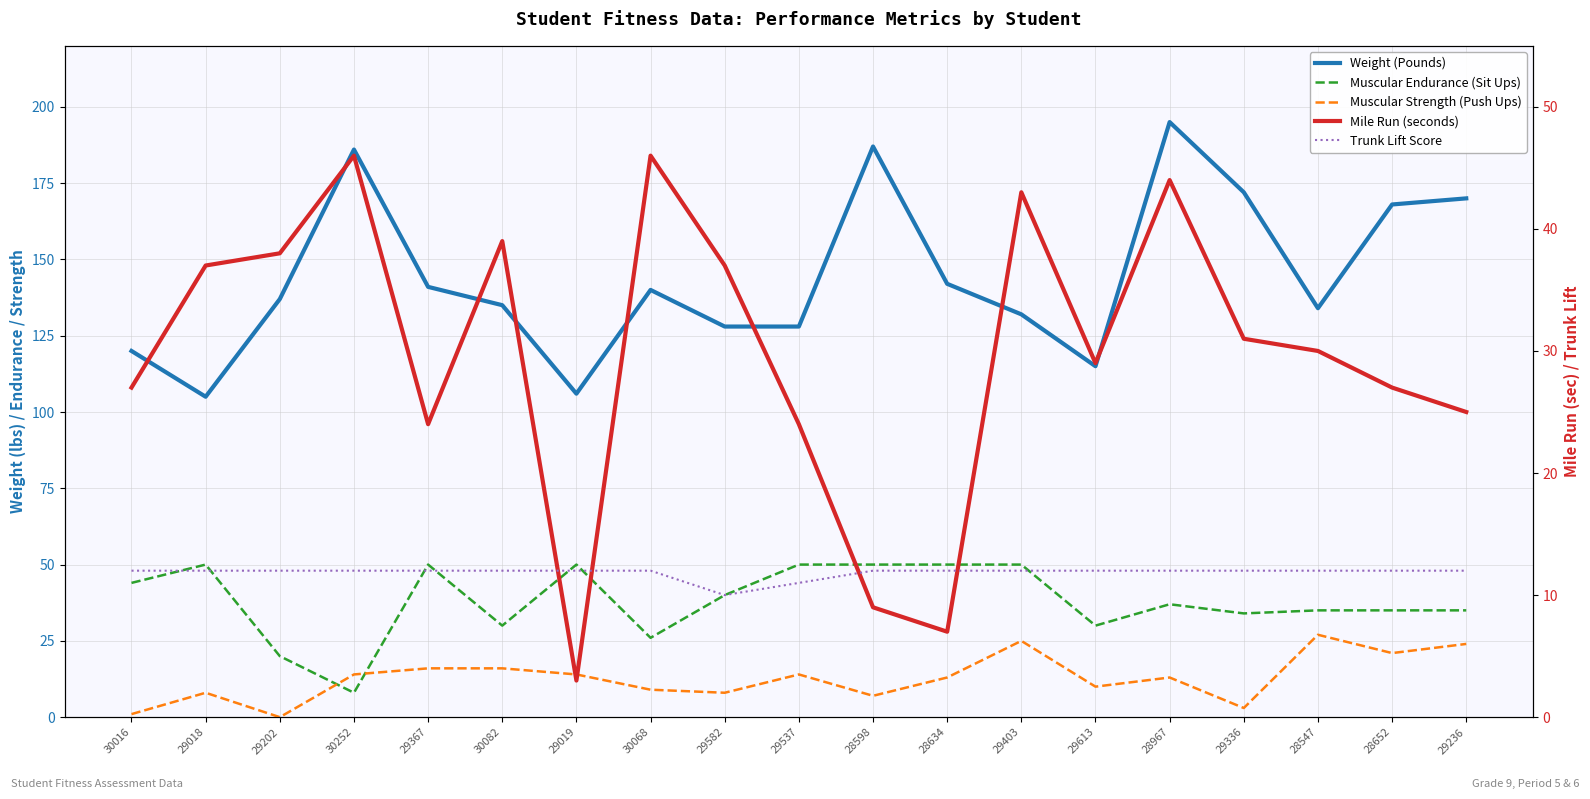

At which category is the sum across all series the highest?

28967